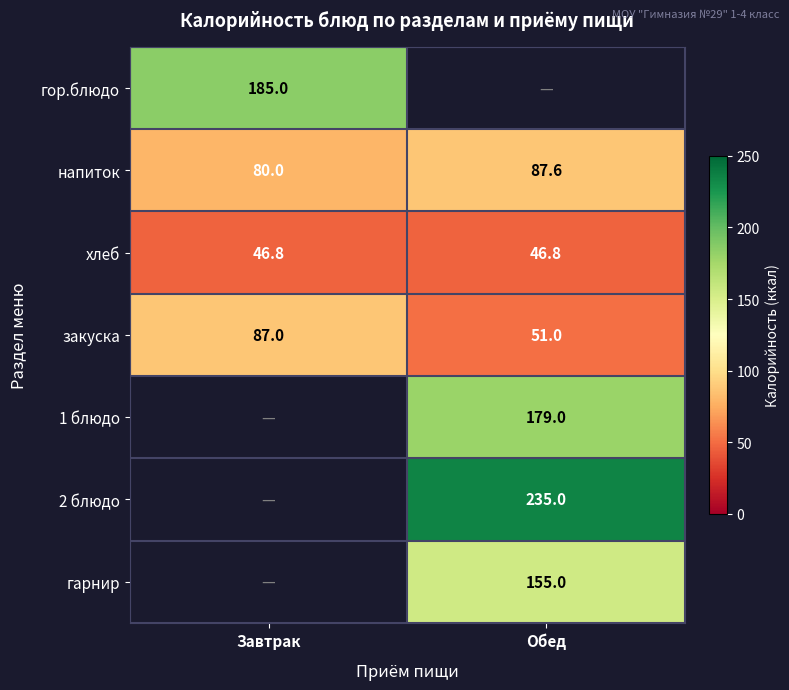

True or false: 1 блюдо has a value of 179.0 at Обед.

True